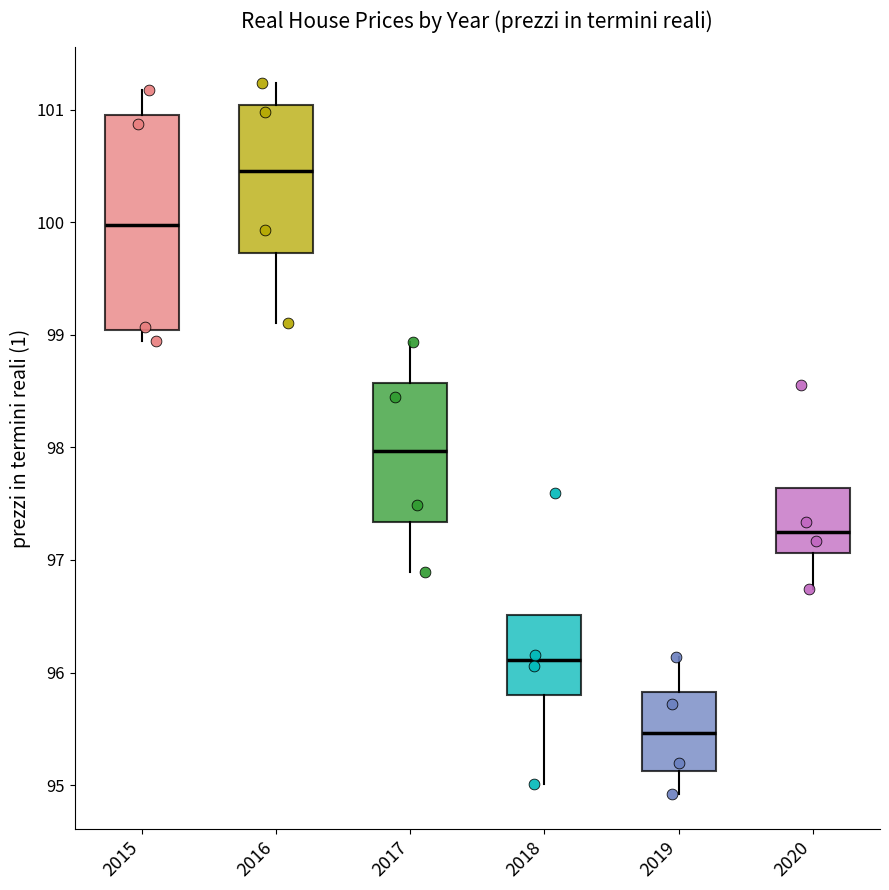

Reading left to right, transcribe this box plot: for each box, give where its median line is, the range the box spans, and where its two whiskers end, as read against the y-axis. The values are not printed on the chart, so give them approximately, as read against the axis.

2015: median 100.0, box 99.0 to 101.0, whiskers 98.9 to 101.2
2016: median 100.5, box 99.7 to 101.0, whiskers 99.1 to 101.2
2017: median 98.0, box 97.3 to 98.6, whiskers 96.9 to 98.9
2018: median 96.1, box 95.8 to 96.5, whiskers 95.0 to 96.5
2019: median 95.5, box 95.1 to 95.8, whiskers 94.9 to 96.1
2020: median 97.2, box 97.1 to 97.6, whiskers 96.7 to 97.6